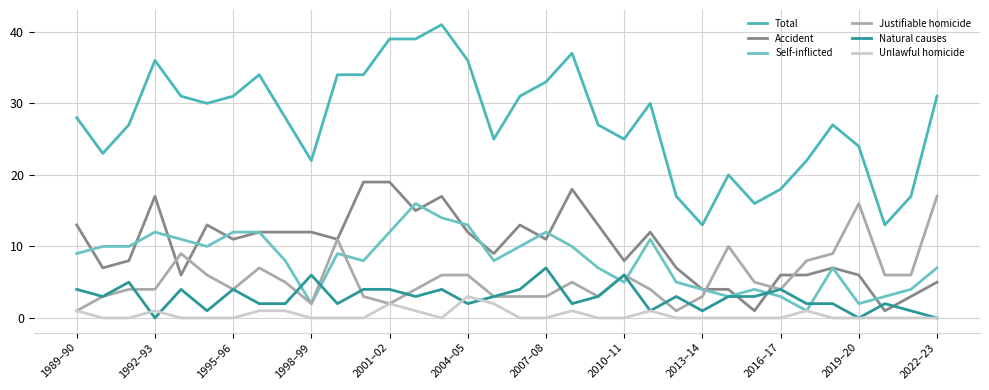

True or false: Unlawful homicide and Total cross at least once.

False